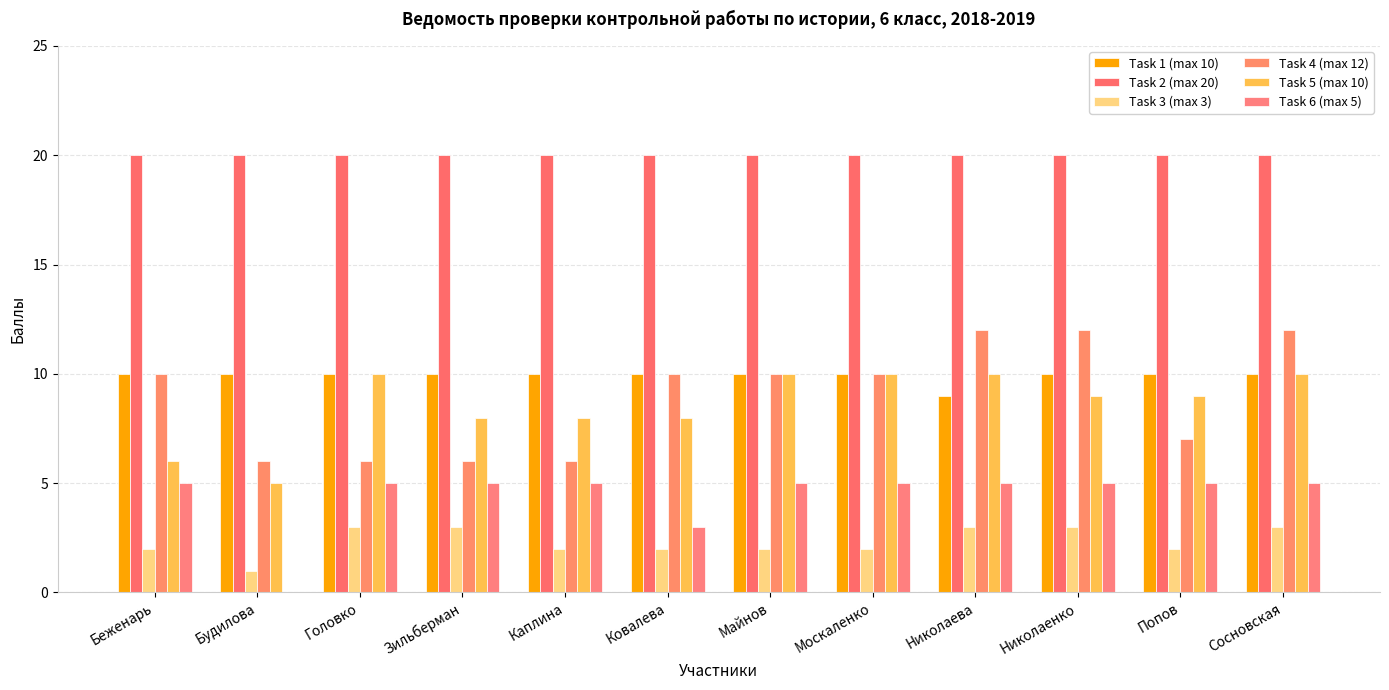

Between Майнов and Попов, which series saw the biggest shift?

Task 4 (max 12)